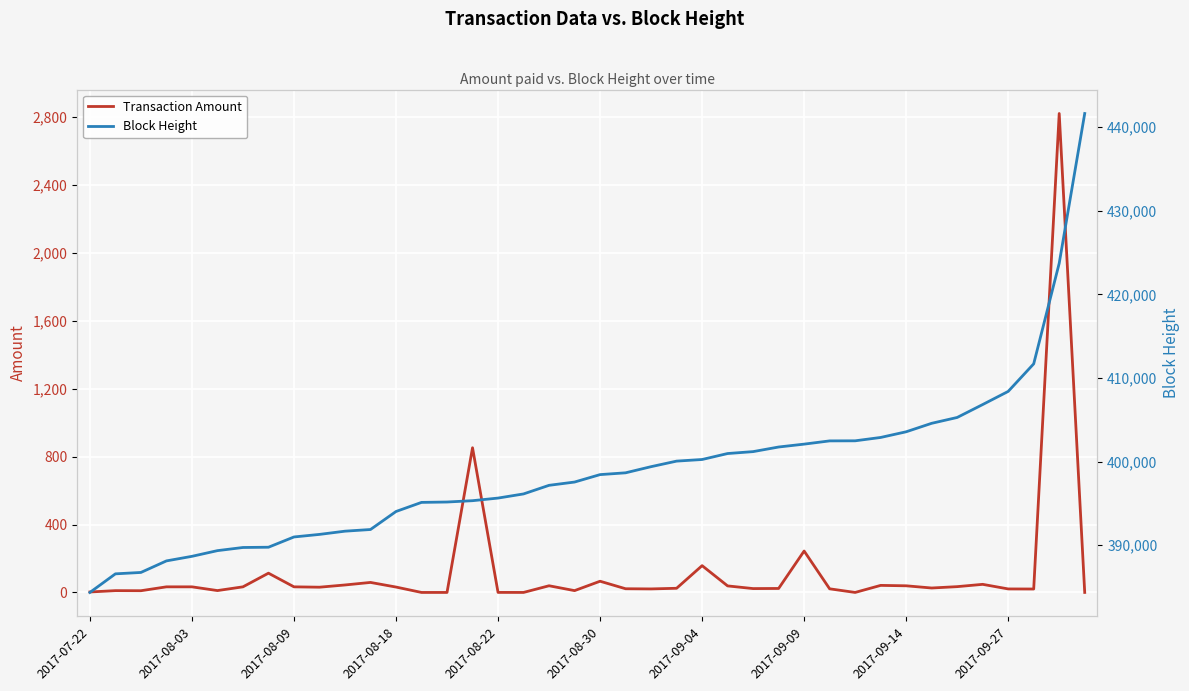

What is the spread (max minus min) of values at 38?

420905.0